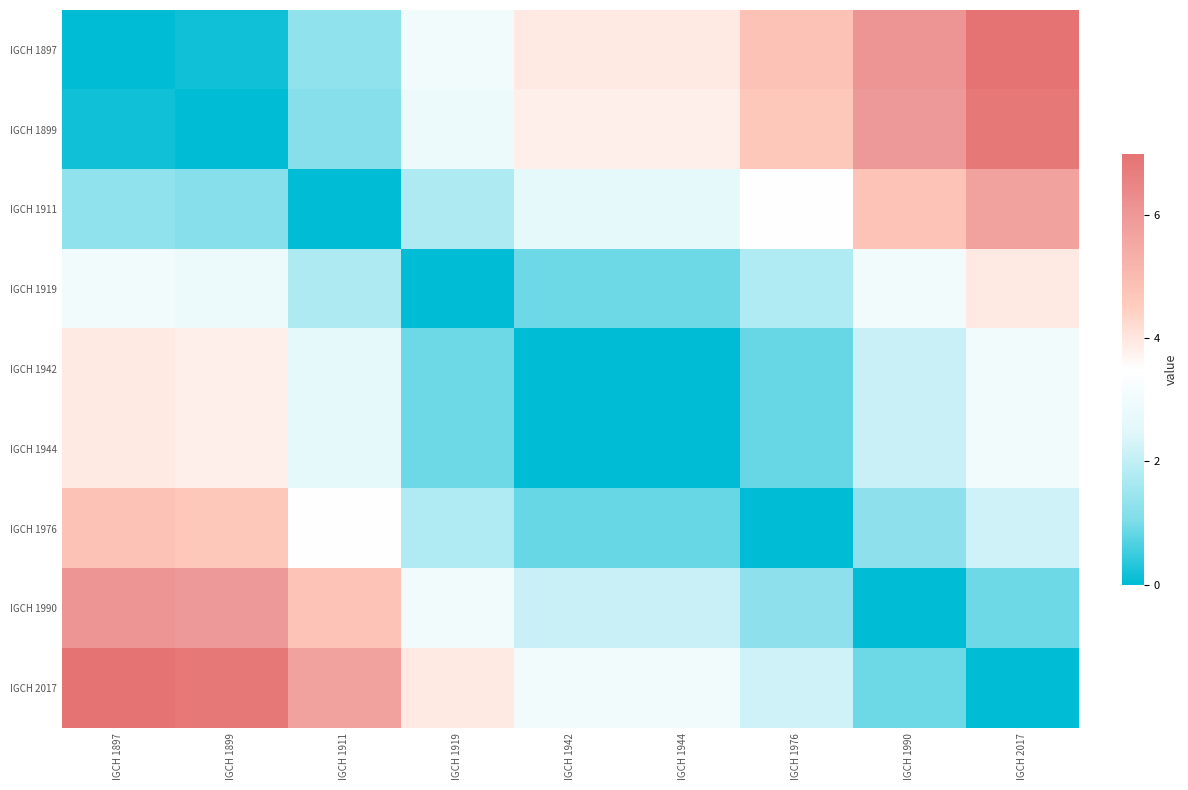

Which series has the largest total across all categories?

IGCH 2017